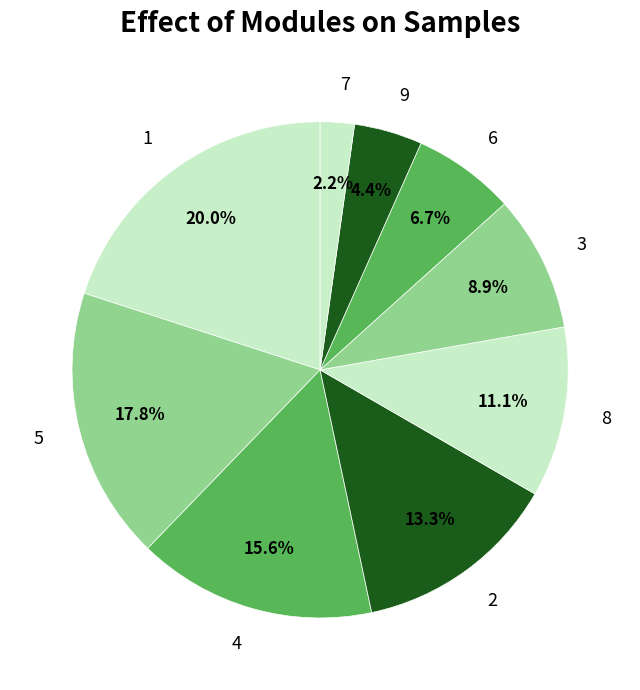

Is 8 the majority of the pie?

No